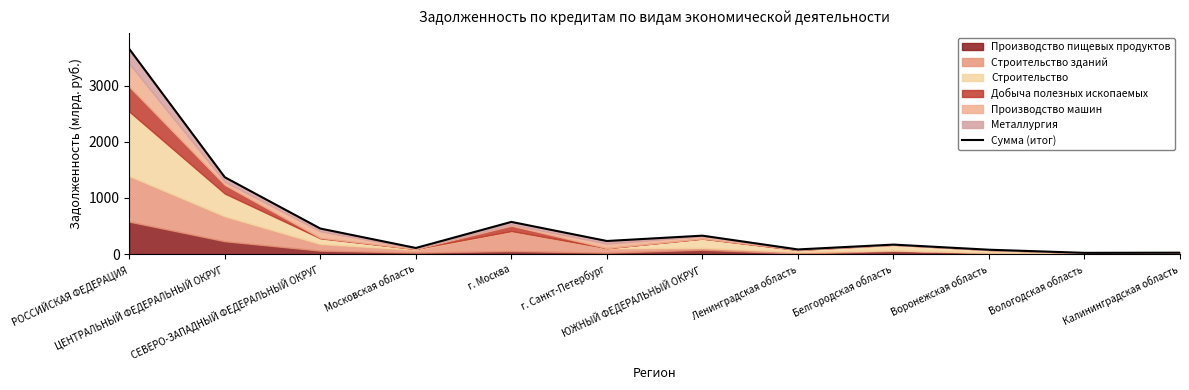

Reading left to right, extract all data points from this chart.

3656.3	1369.7	455.2	108.9	573.6	233.2	328.4	82.7	169.0	77.7	22.0	24.7